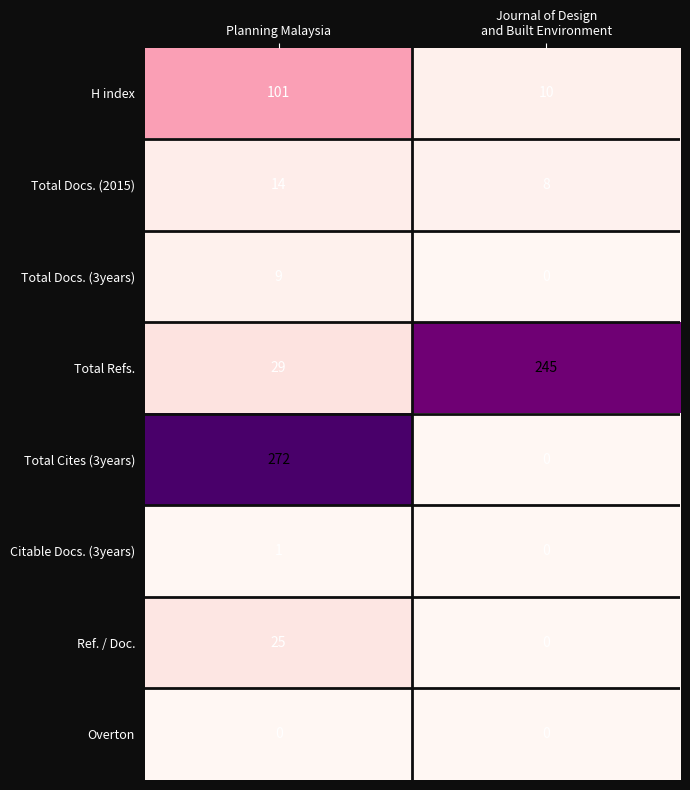

List the series in order of their peak value, lowest first.

Overton, Citable Docs. (3years), Total Docs. (3years), Total Docs. (2015), Ref. / Doc., H index, Total Refs., Total Cites (3years)